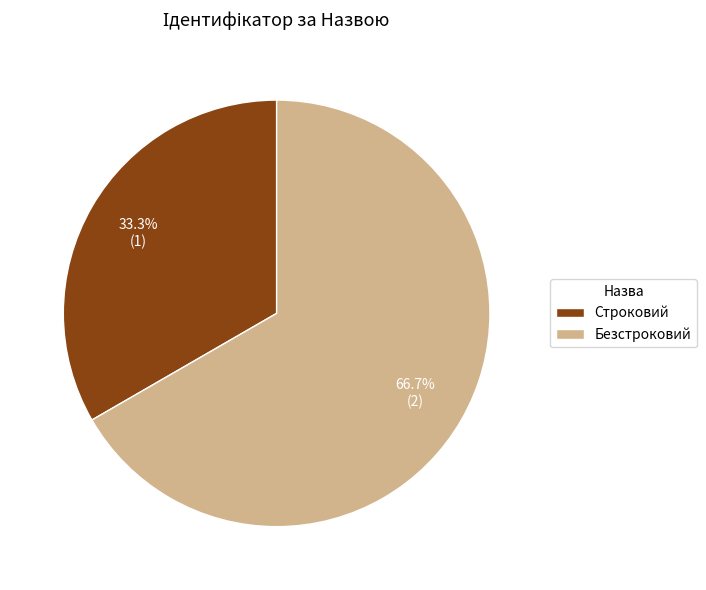

Is the sum of Безстроковий and Строковий greater than half?

Yes